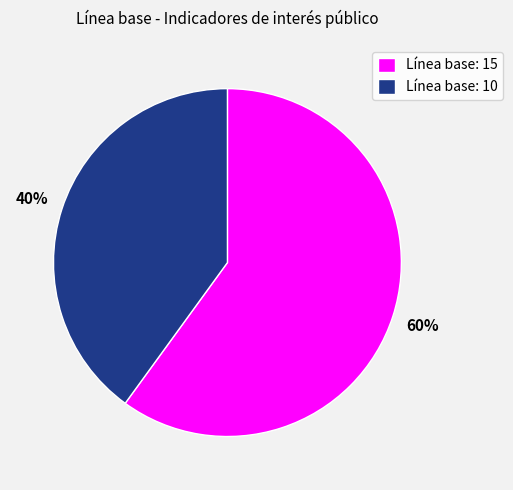

To the nearest percent, what is the average slice percentage?

50%